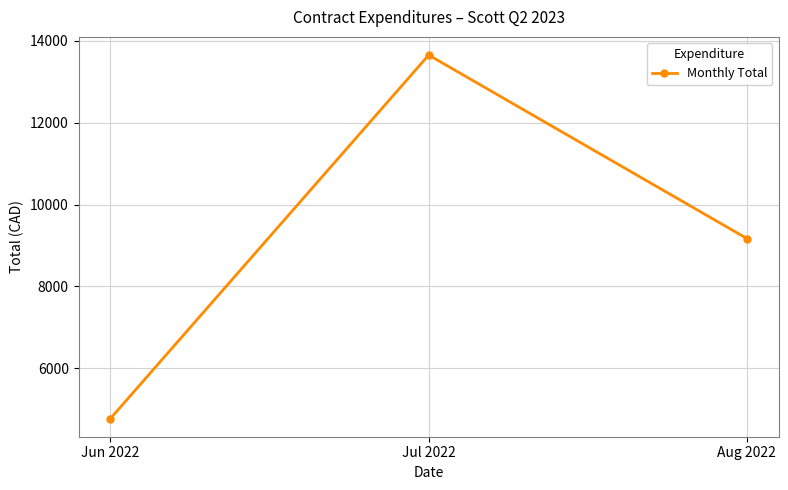

What is the maximum value shown in the chart?

13651.7